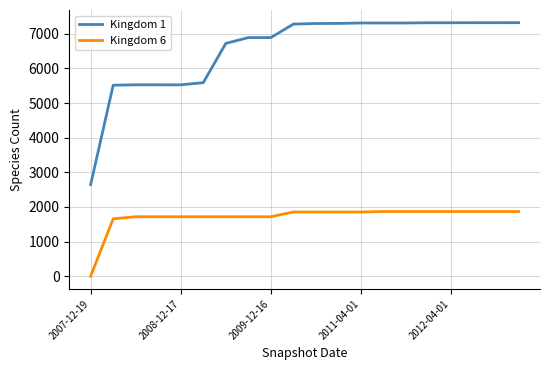

List the series in order of their peak value, lowest first.

Kingdom 6, Kingdom 1